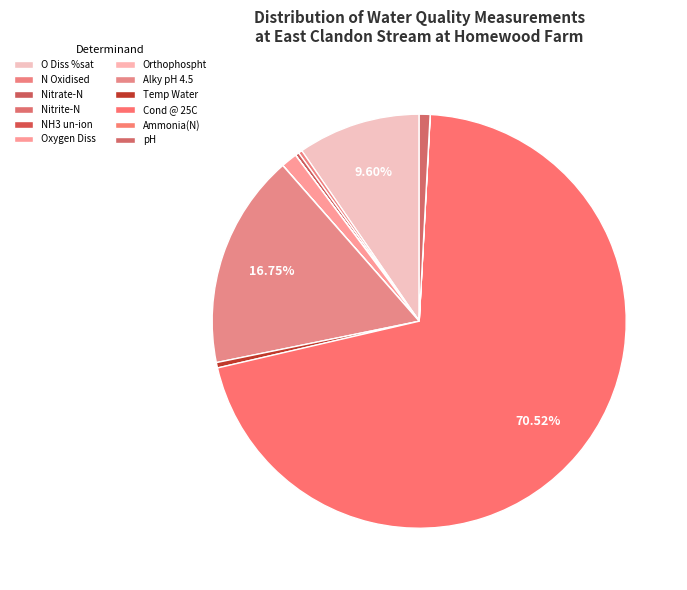

Is the sum of Nitrite-N and Oxygen Diss greater than half?

No